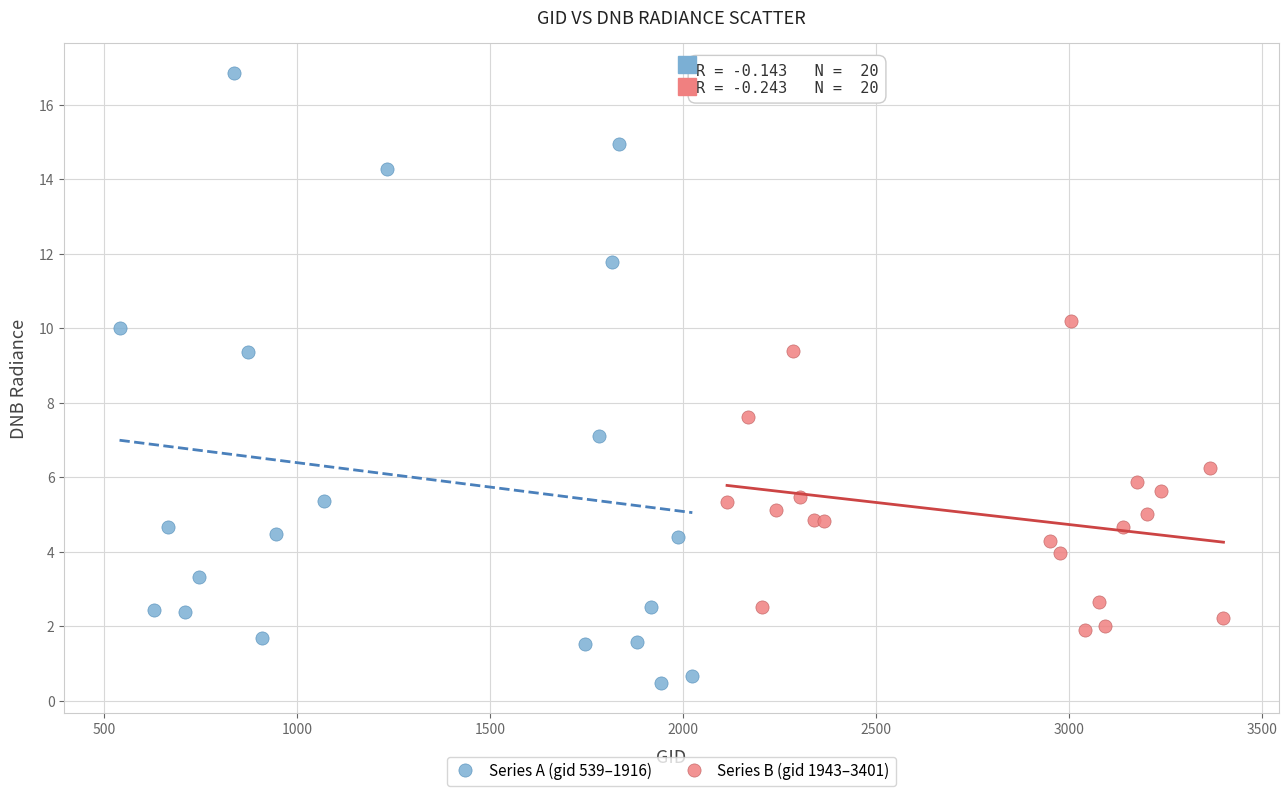

Which series has the widest spread of Y values?

Series A (gid 539–1916)